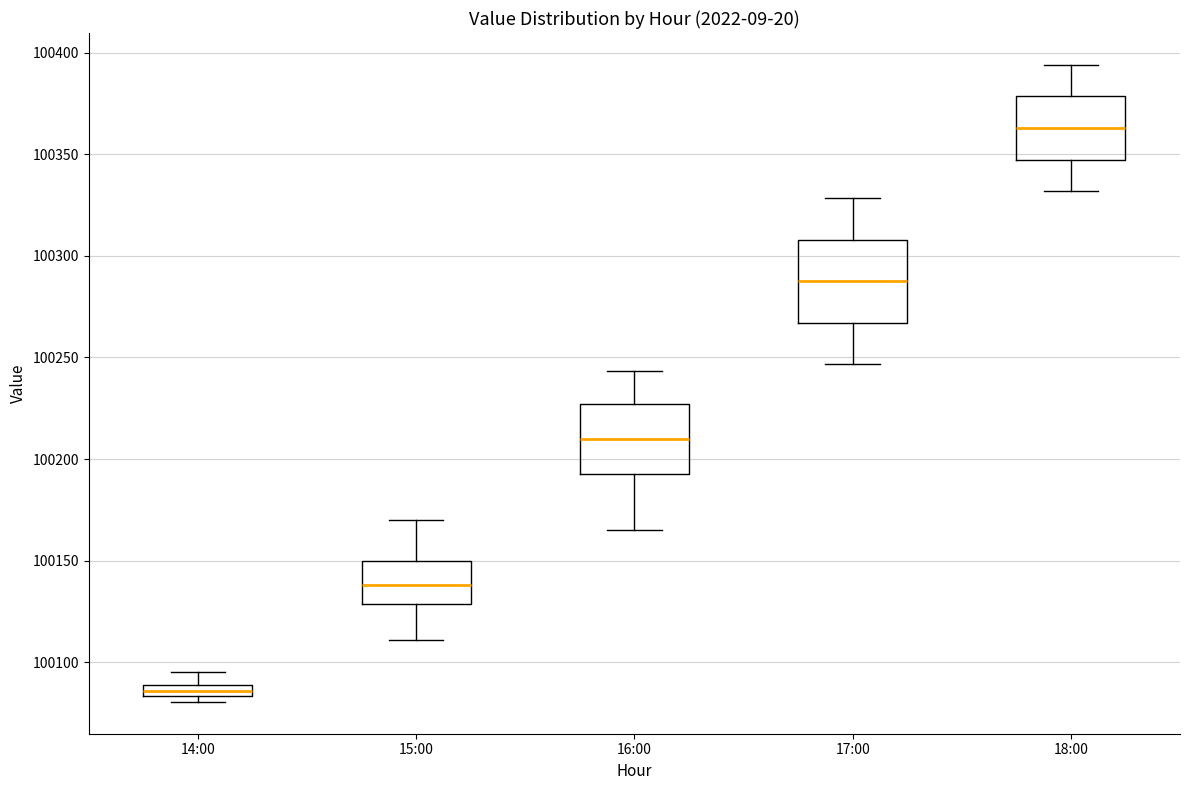

Which box has the lowest median line?

14:00